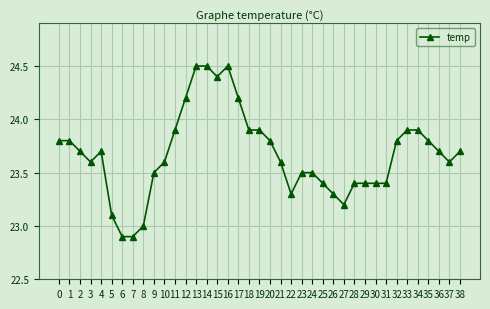

How many lines are shown in the chart?

1